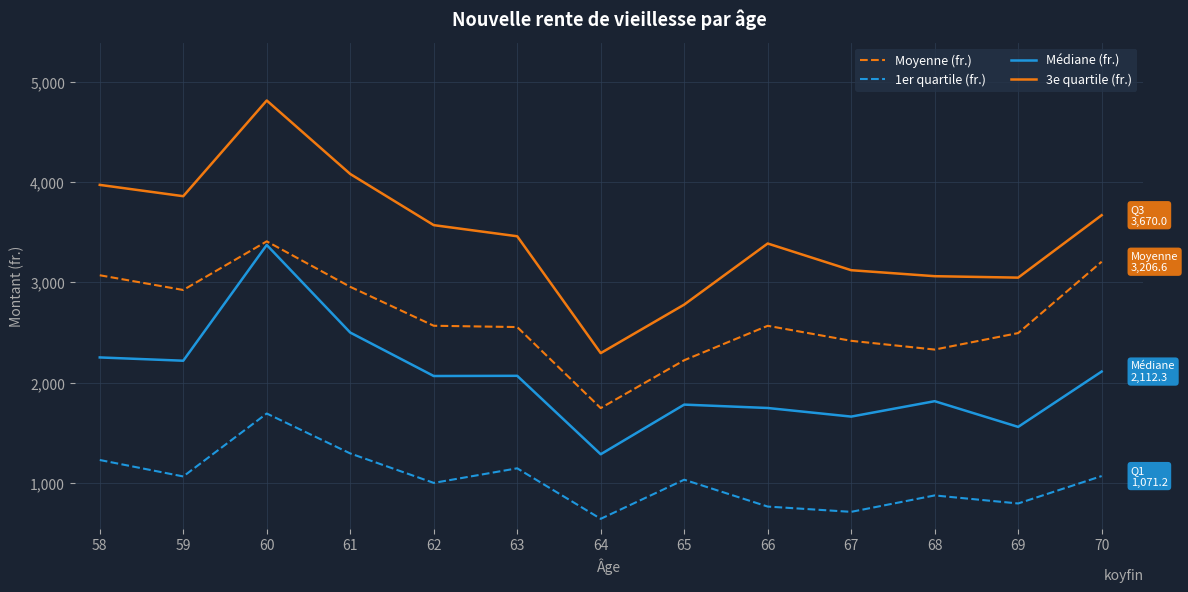

At how many categories does at least one series exceed 1436?

13